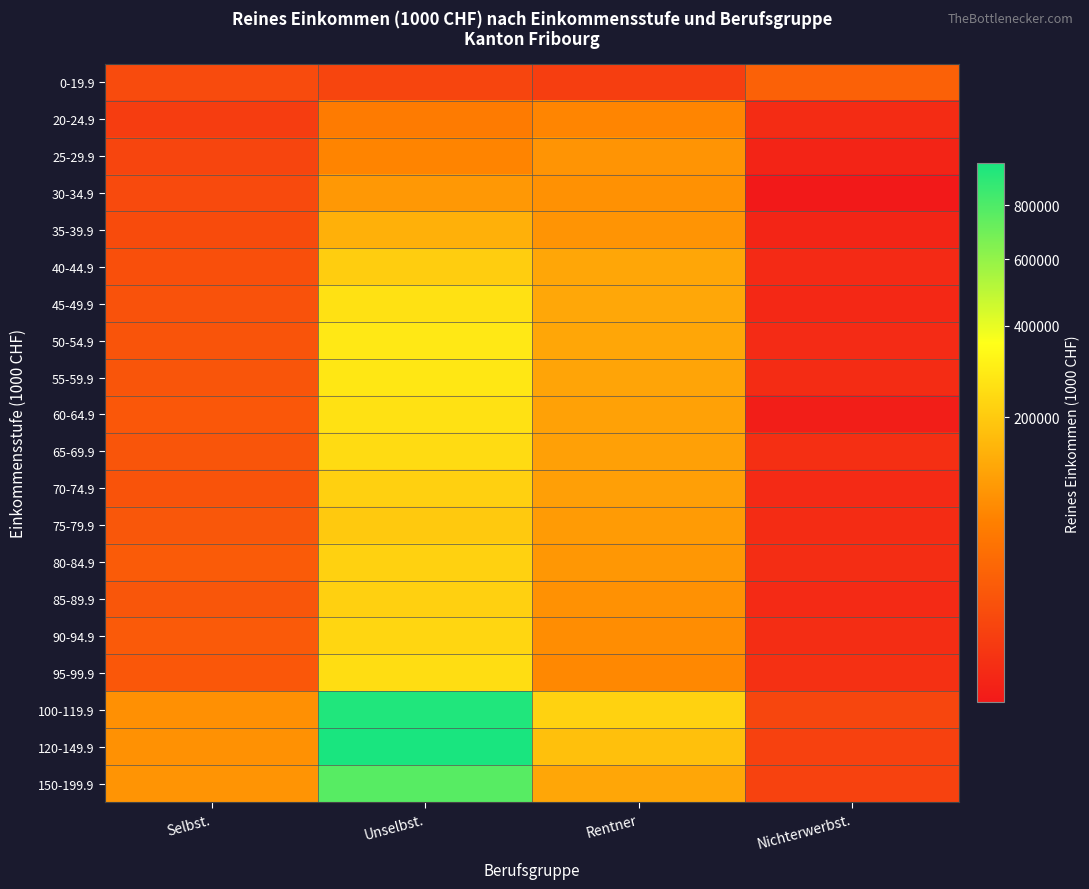

What is the difference between the highest and lowest values at Nichterwerbst.?

26169.8